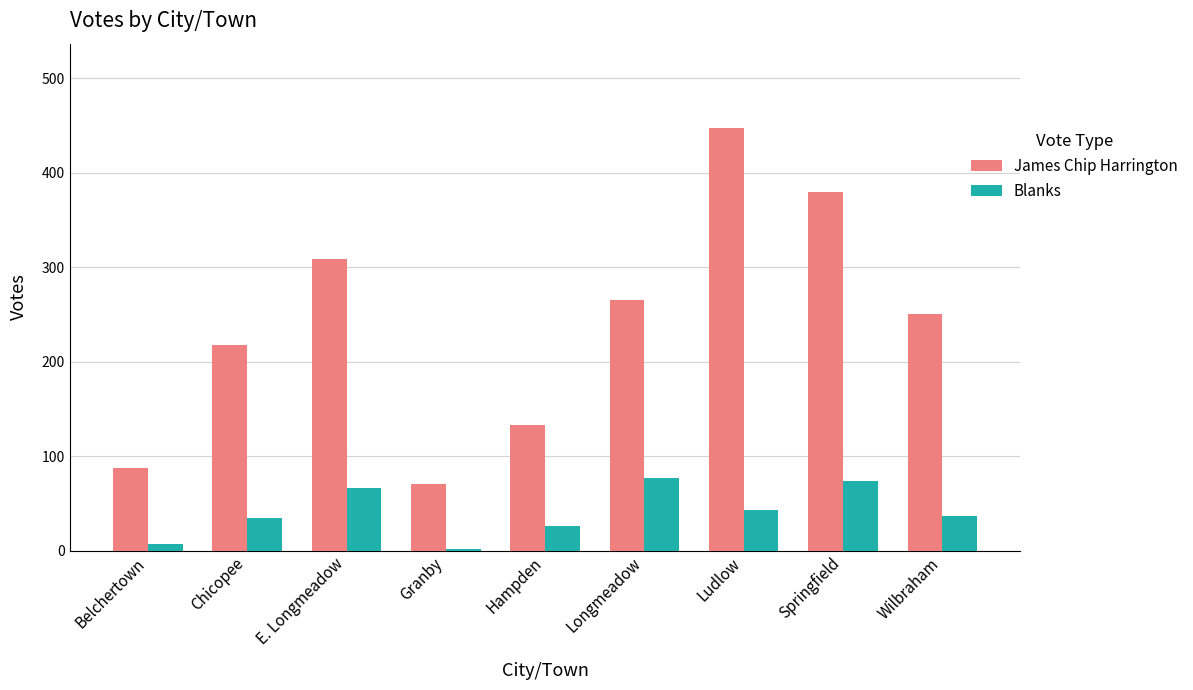

Reading left to right, extract all data points from this chart.

James Chip Harrington: 87	218	309	70	133	265	447	379	250
Blanks: 7	34	66	2	26	77	43	74	37